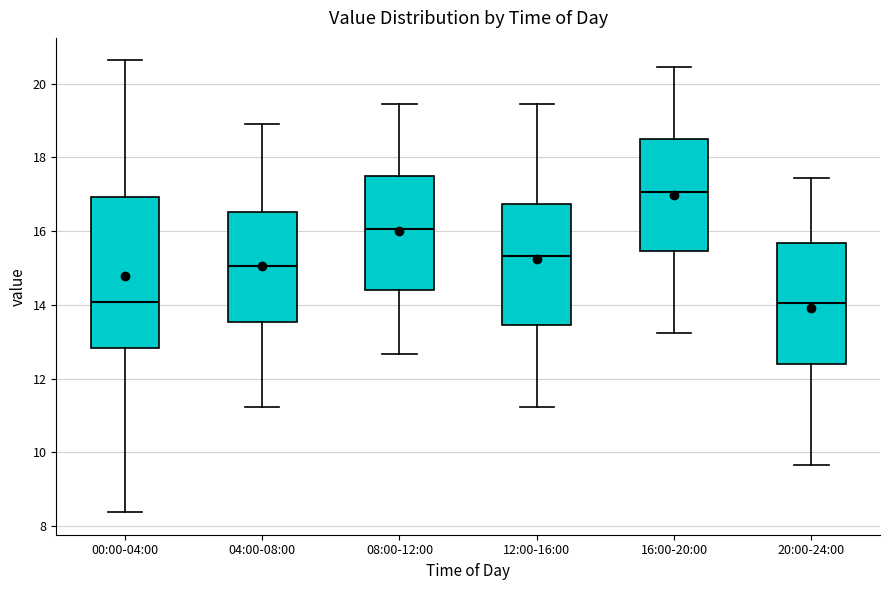

Reading left to right, transcribe this box plot: for each box, give where its median line is, the range the box spans, and where its two whiskers end, as read against the y-axis. The values are not printed on the chart, so give them approximately, as read against the axis.

00:00-04:00: median 14.0, box 12.8 to 17.0, whiskers 8.4 to 20.6
04:00-08:00: median 15.0, box 13.6 to 16.6, whiskers 11.2 to 19.0
08:00-12:00: median 16.0, box 14.4 to 17.6, whiskers 12.6 to 19.4
12:00-16:00: median 15.4, box 13.4 to 16.8, whiskers 11.2 to 19.4
16:00-20:00: median 17.0, box 15.4 to 18.6, whiskers 13.2 to 20.4
20:00-24:00: median 14.0, box 12.4 to 15.6, whiskers 9.6 to 17.4